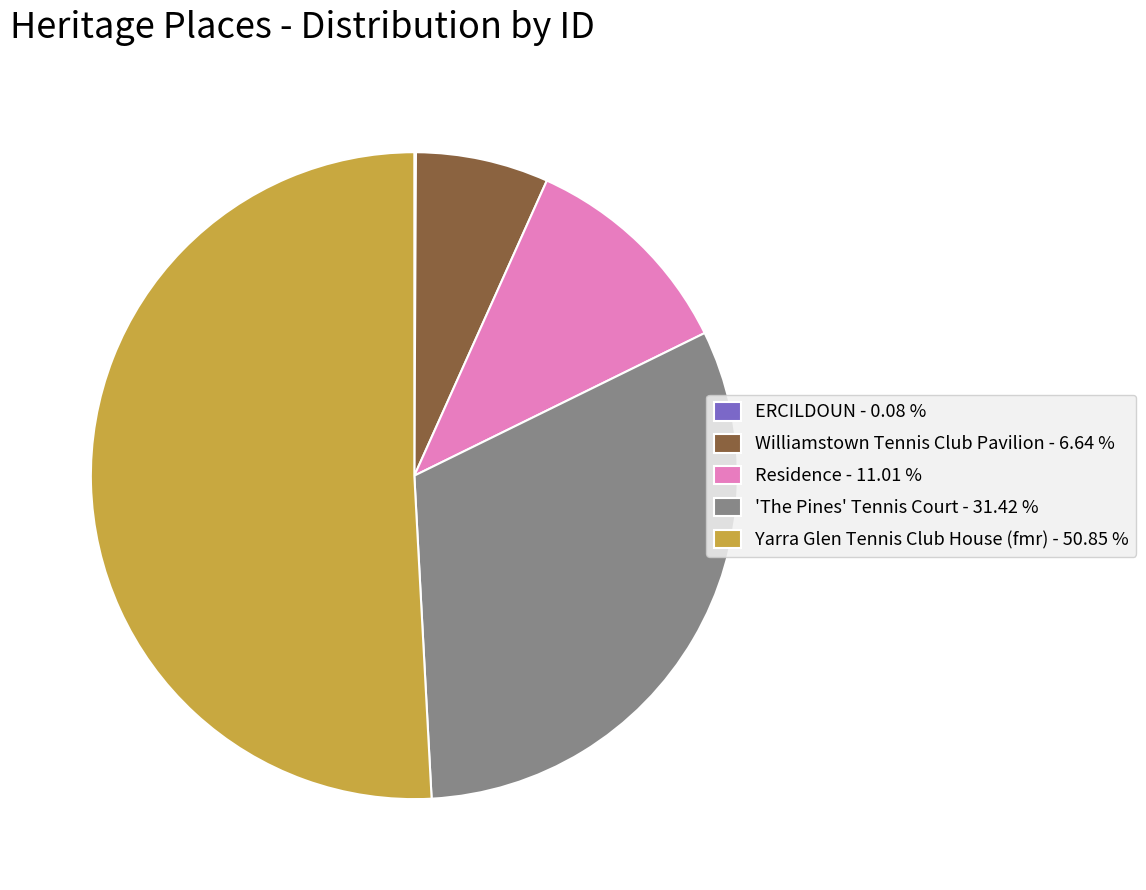

Between Residence and 'The Pines' Tennis Court, which is larger?

'The Pines' Tennis Court